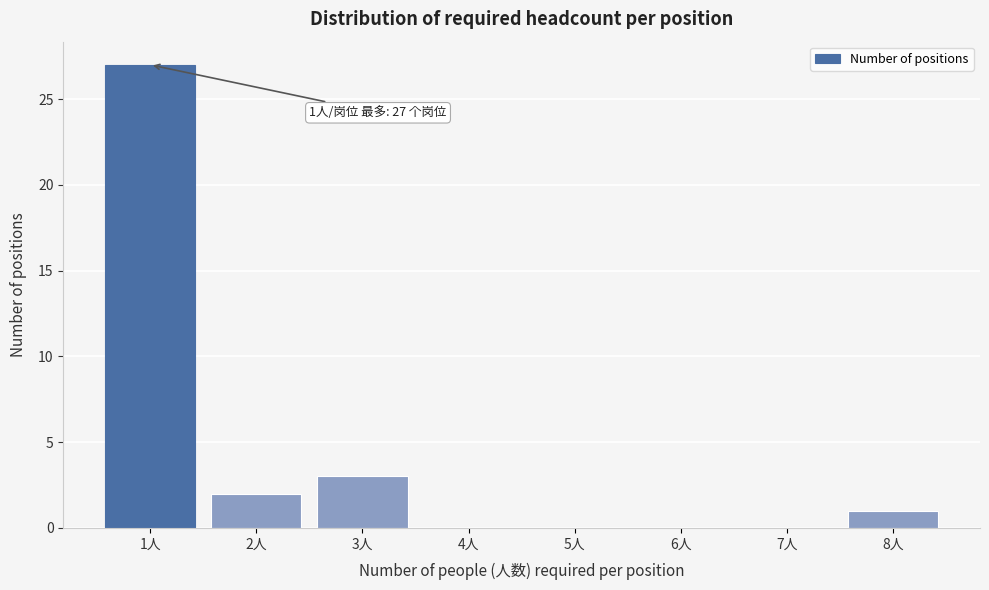

Which range on the x-axis has the tallest bar?

0.5 to 1.5